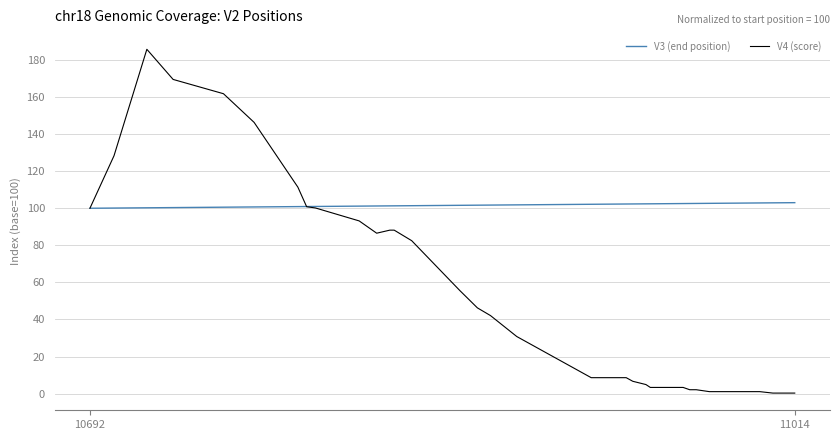

Rank the series by their average value, from highest to lowest.

V3 (end position), V4 (score)